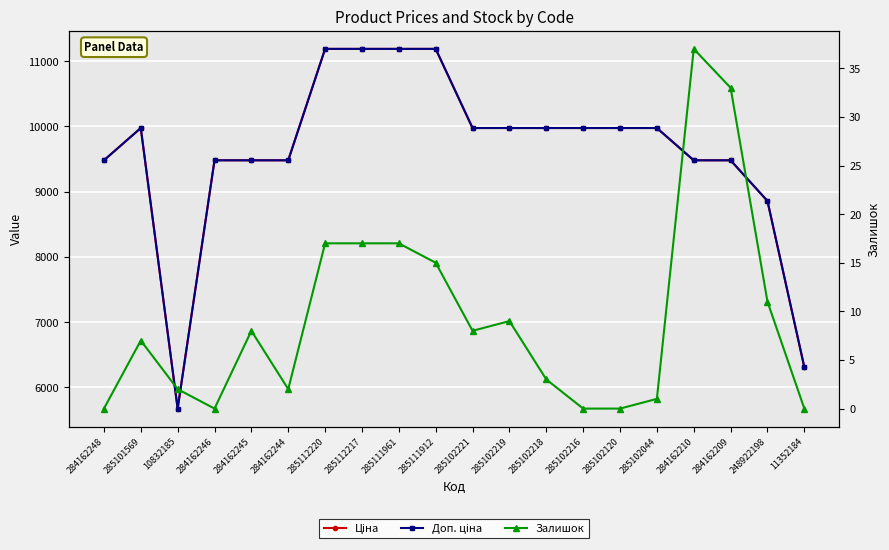

The value of Залишок at 285111961 is 17.0. True or false?

True